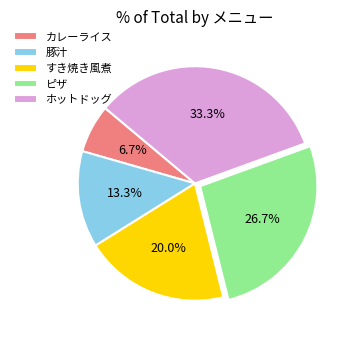

True or false: 豚汁 accounts for 13% of the total.

True